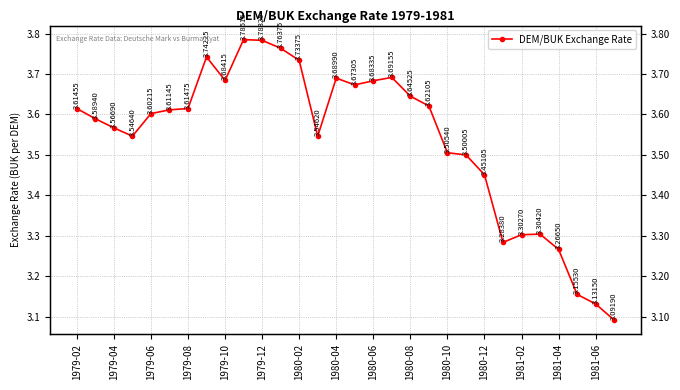

Is it true that the value at 1980-08 is 6.1?

False